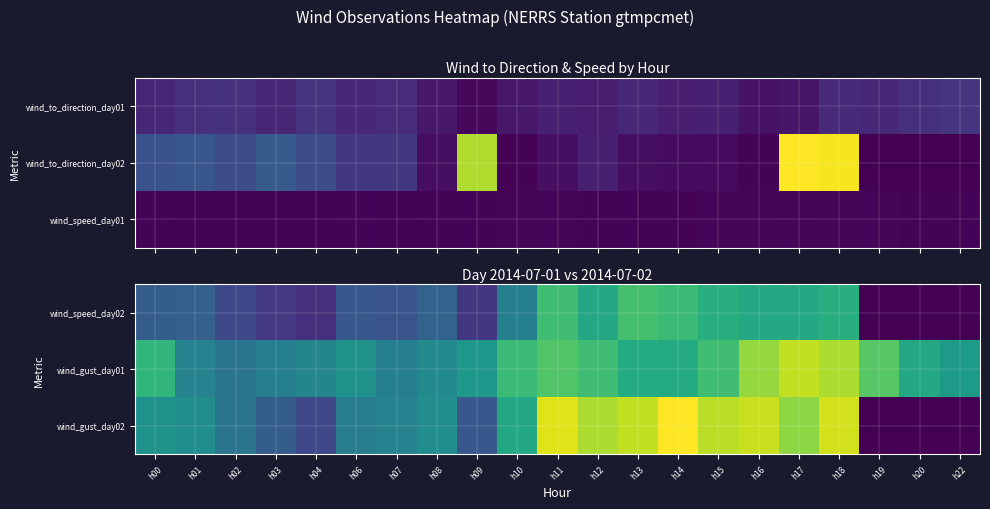

Between h03 and h09, which series saw the biggest shift?

wind_gust_day01